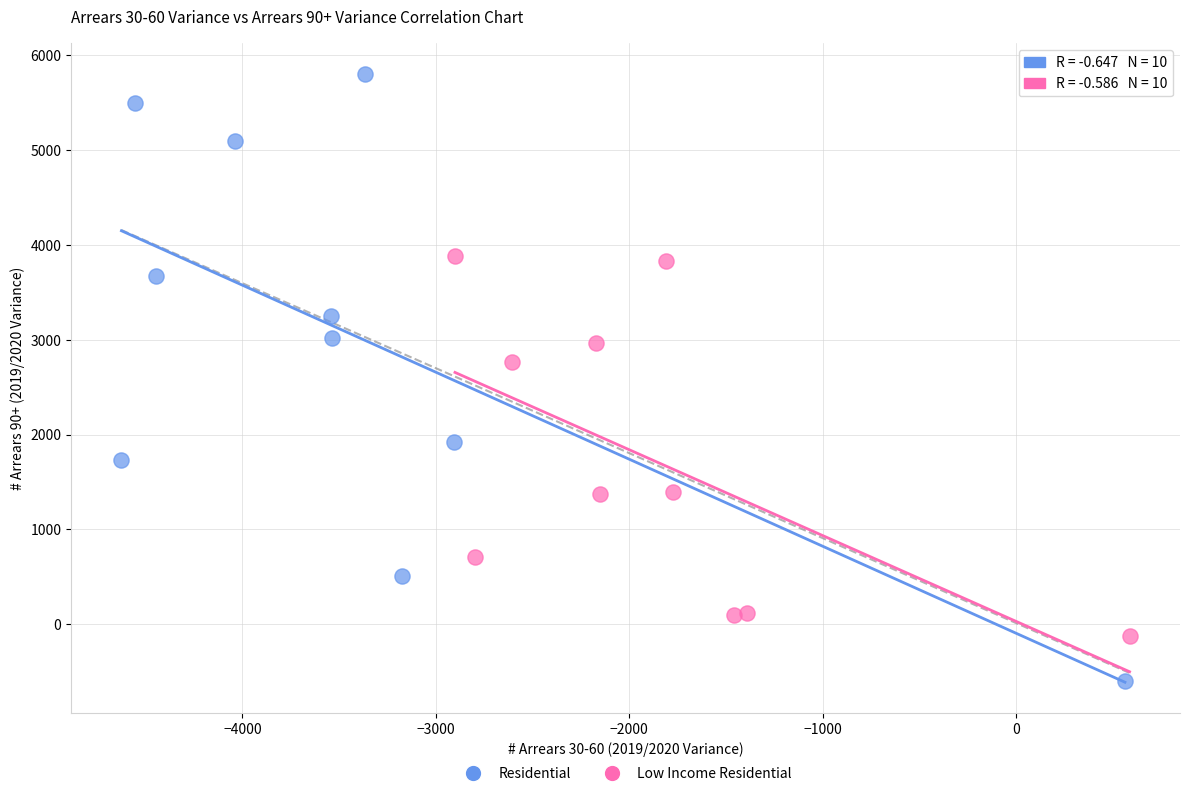

Which series has the widest spread of Y values?

Residential